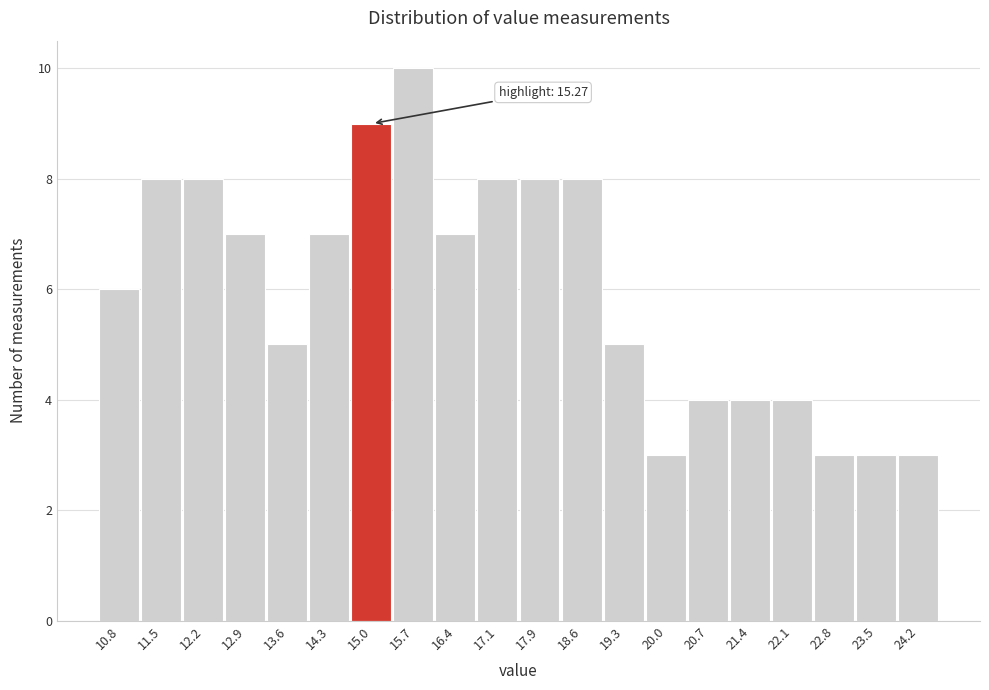

Over which range of the x-axis is the bar tallest?

15.37 to 16.08